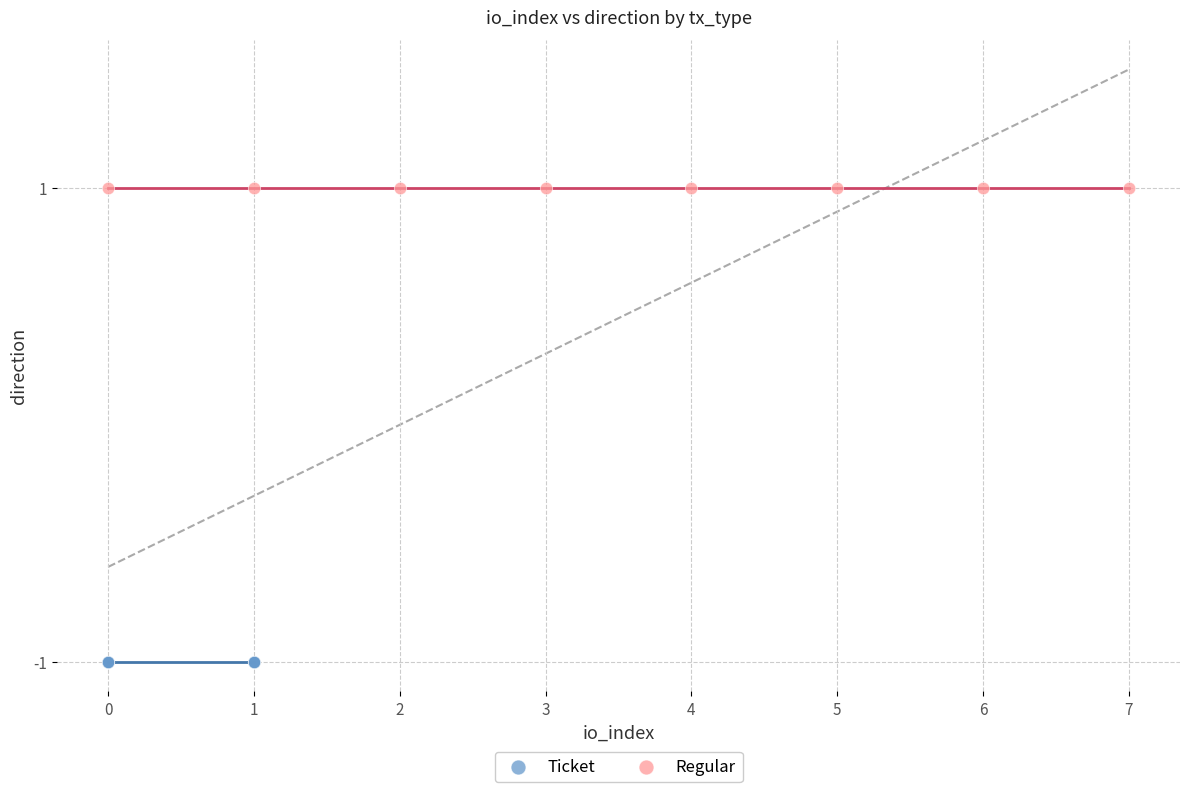

What are all the series names shown in the legend?

Ticket, Regular